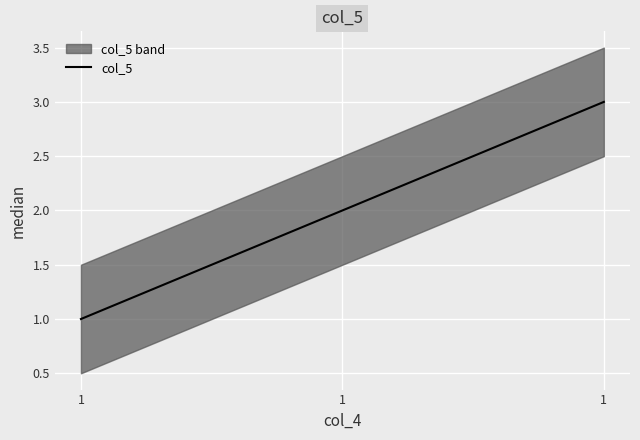

Rank the categories by value from highest to lowest.

1, 1, 1